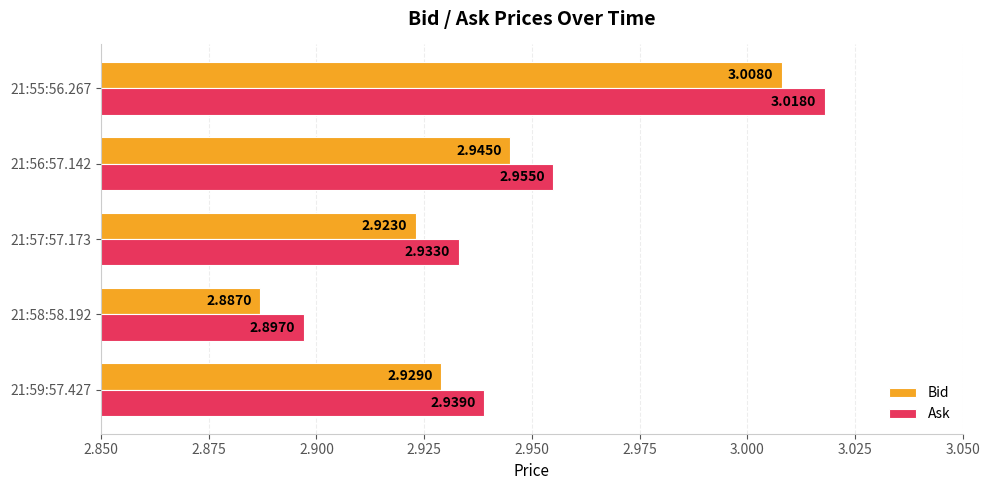

What is the difference between the maximum and minimum values in the Bid series?

0.1